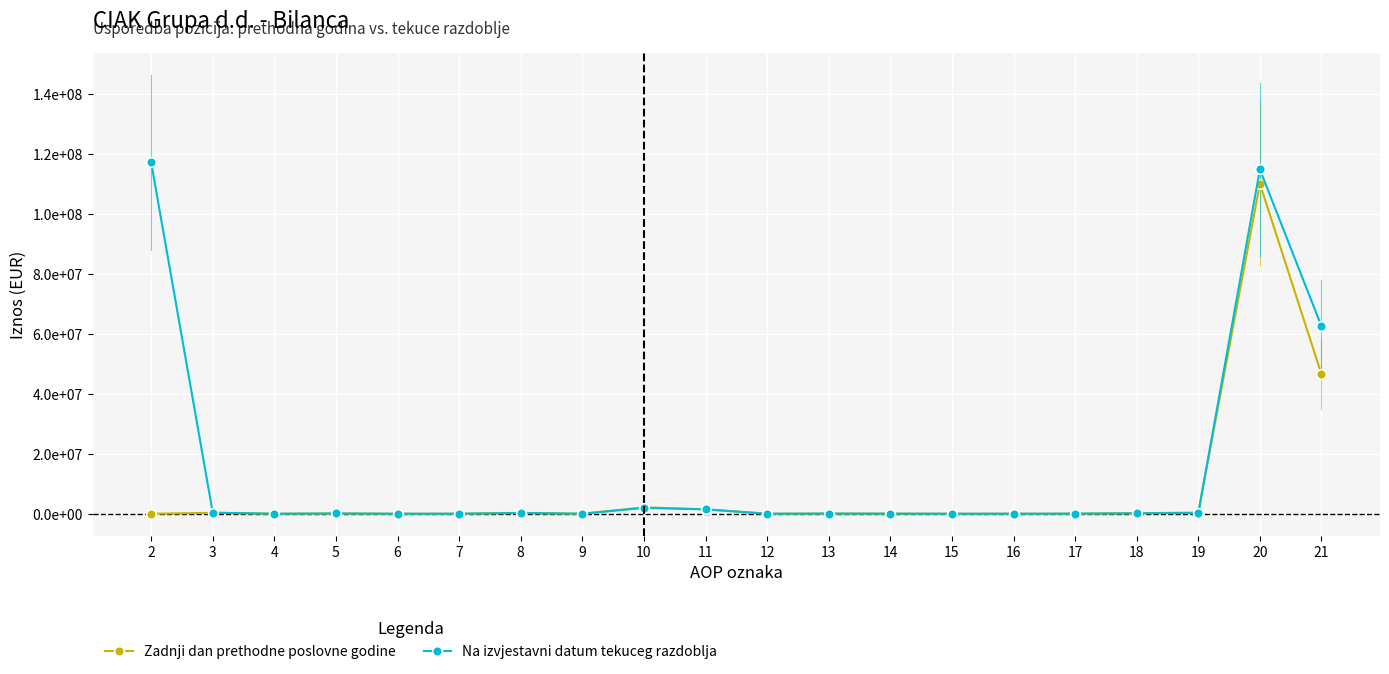

What is the average value of the Zadnji dan prethodne poslovne godine series?

8068569